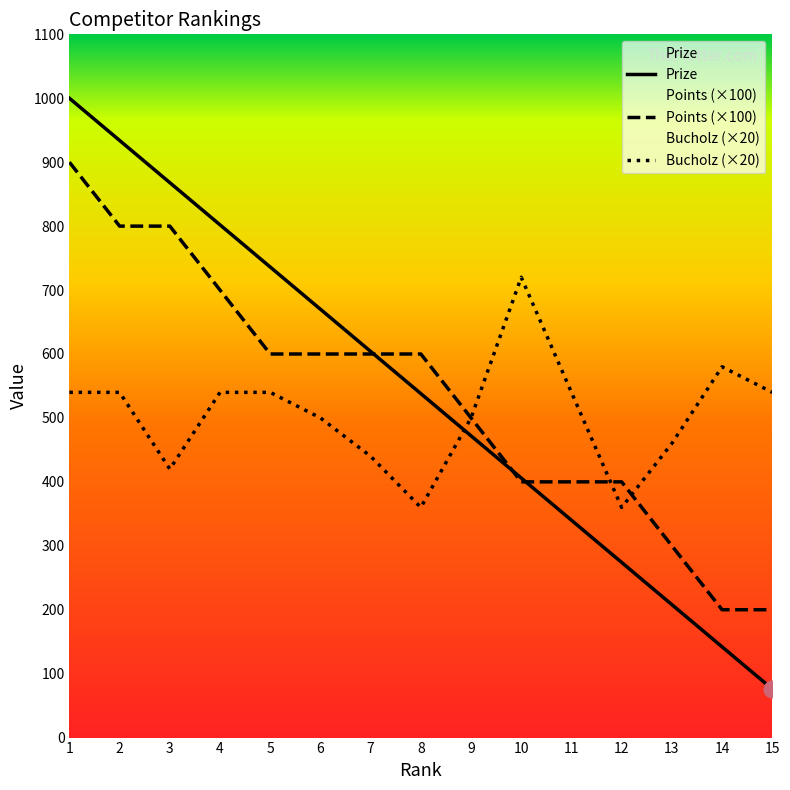

What is the difference between the maximum and second lowest values in the Points (×100) series?

700